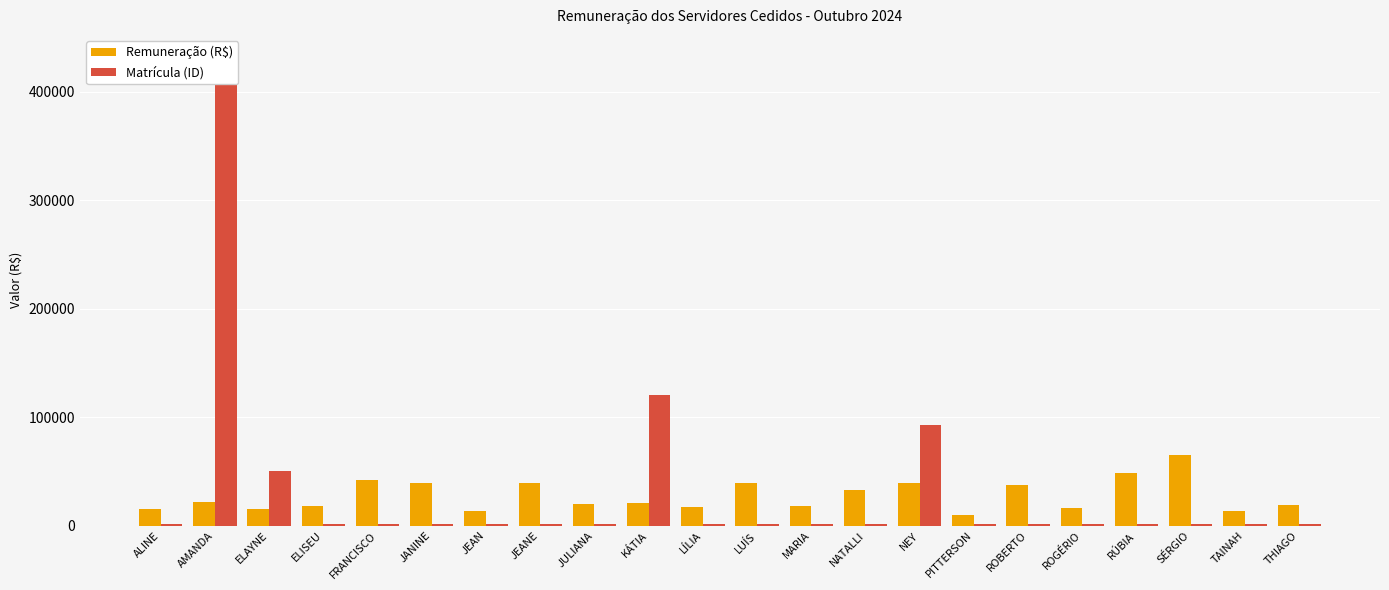

The Matrícula (ID) series shows 430720.0 at AMANDA. True or false?

True